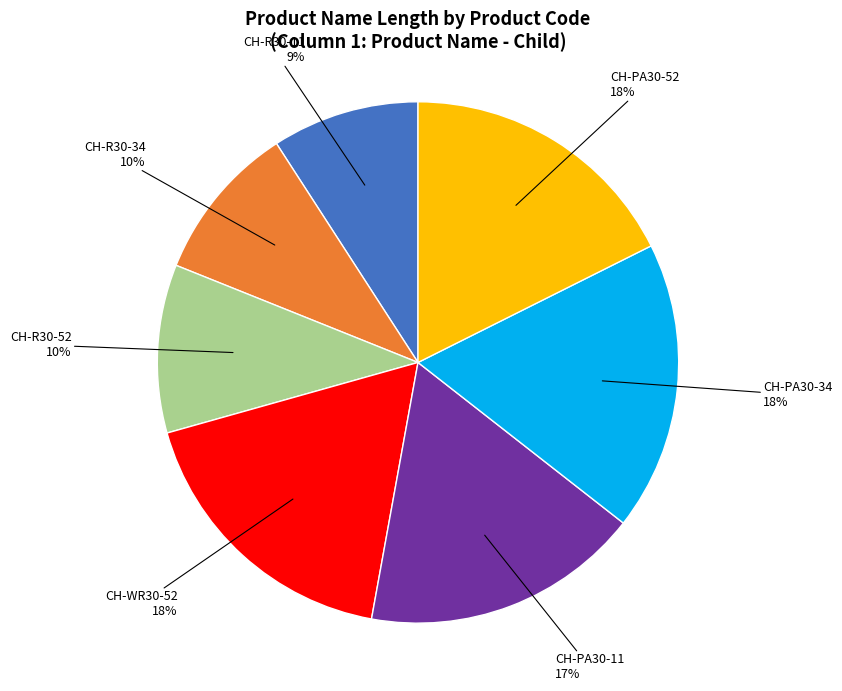

Count the number of slices in the pie.

7